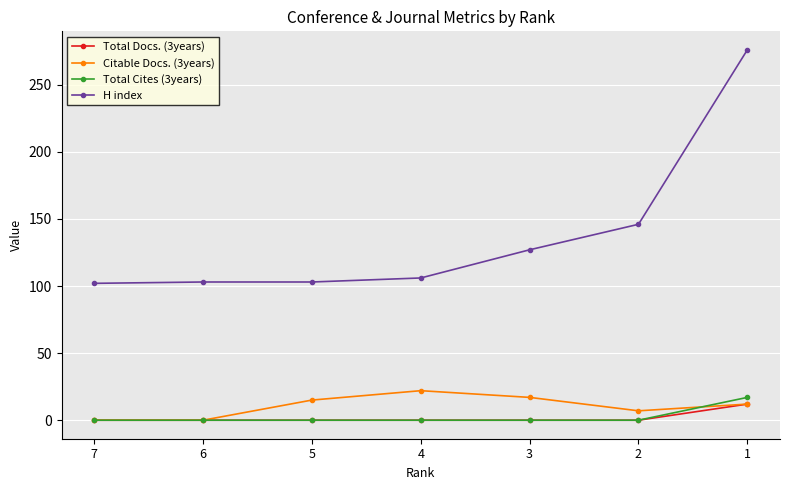

The value of Citable Docs. (3years) at 3 is 28. True or false?

False